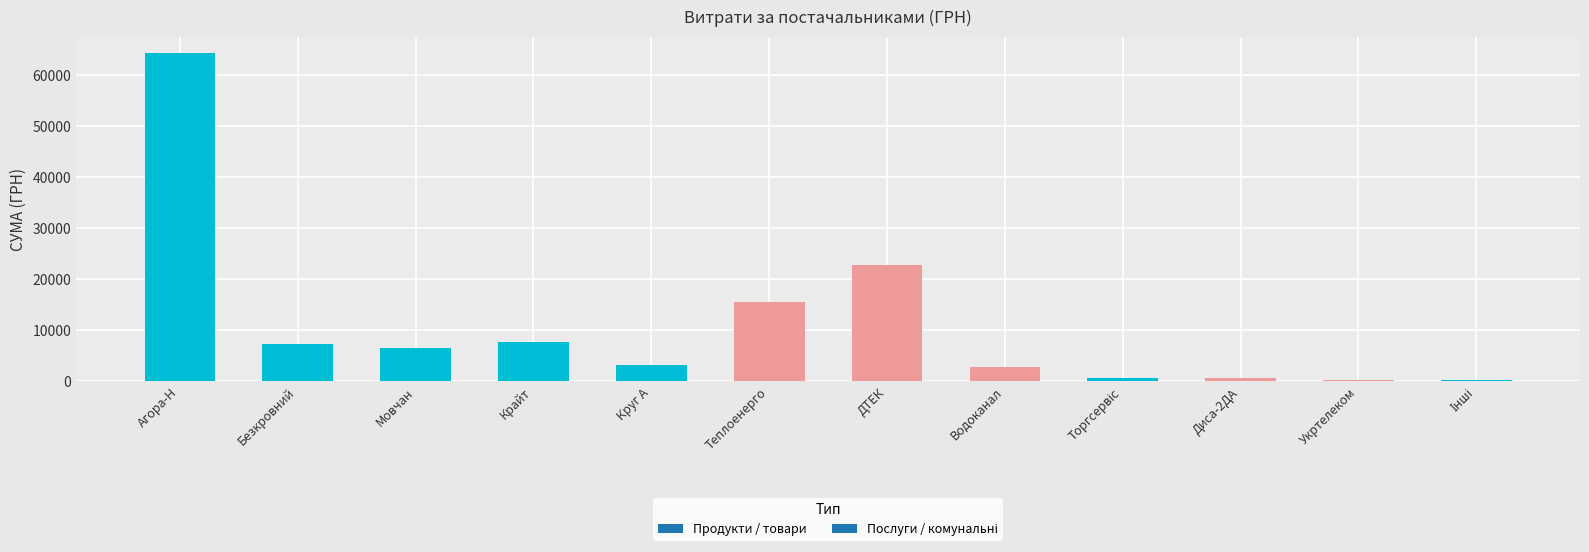

What is the maximum value shown in the chart?

64282.7